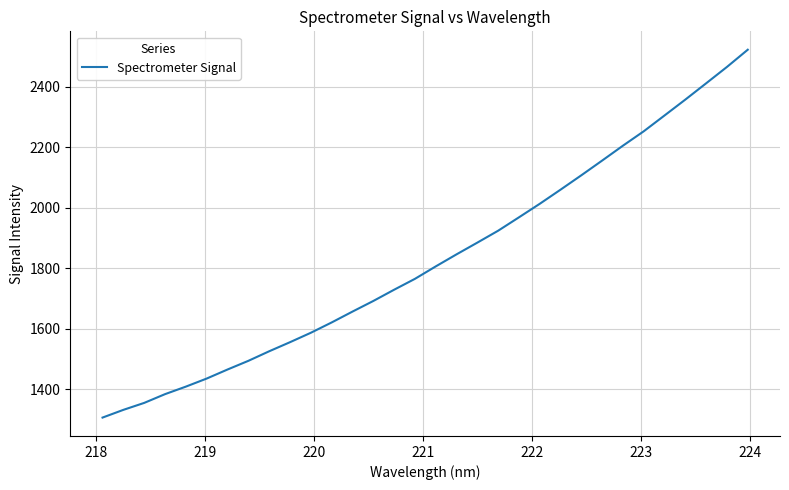

What is the difference between the maximum and second lowest values?

1191.0